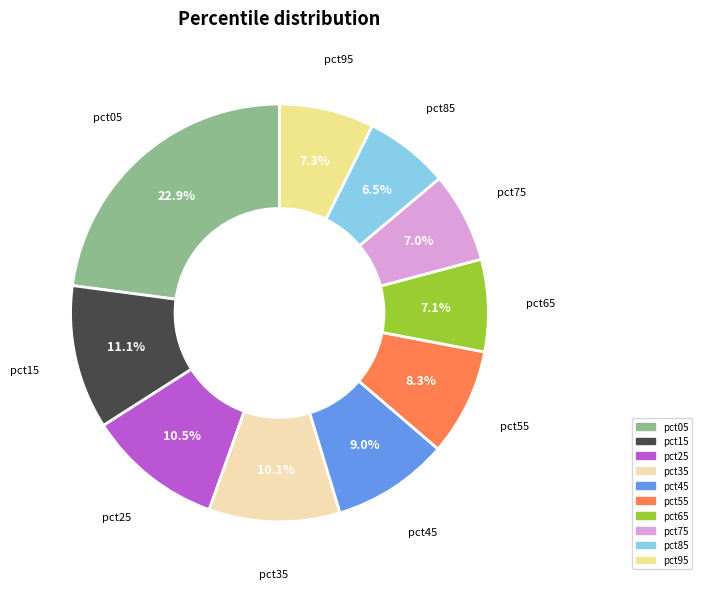

To the nearest percent, what is the combined percentage of pct95 and pct55?

16%